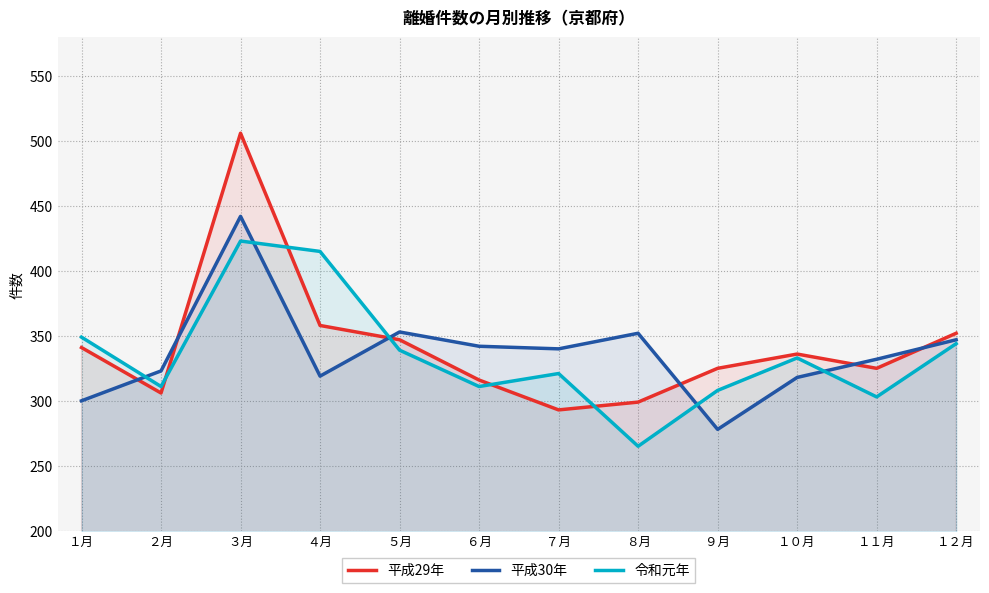

What is the total value across all series at １２月?

1043